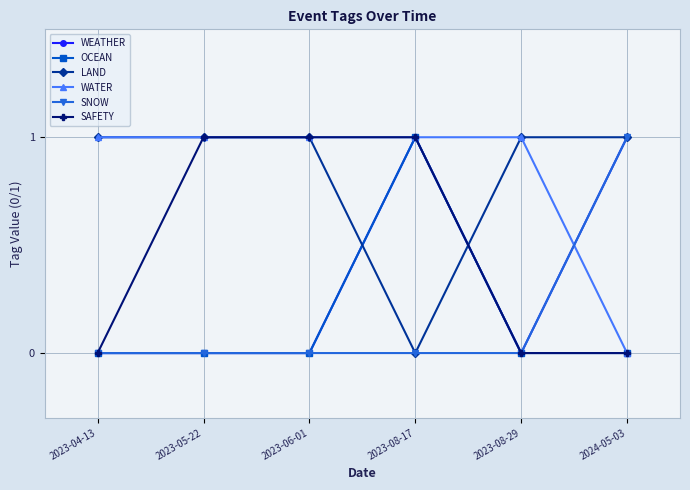

What is the label of the 4th point from the left?

2023-08-17